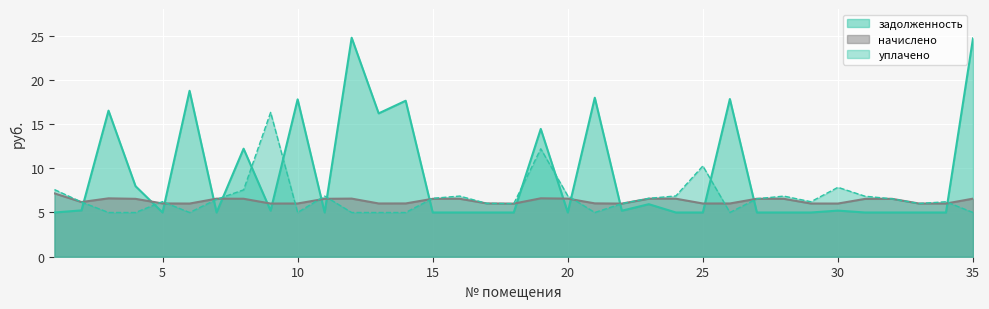

What is the maximum value for начислено?

7.2